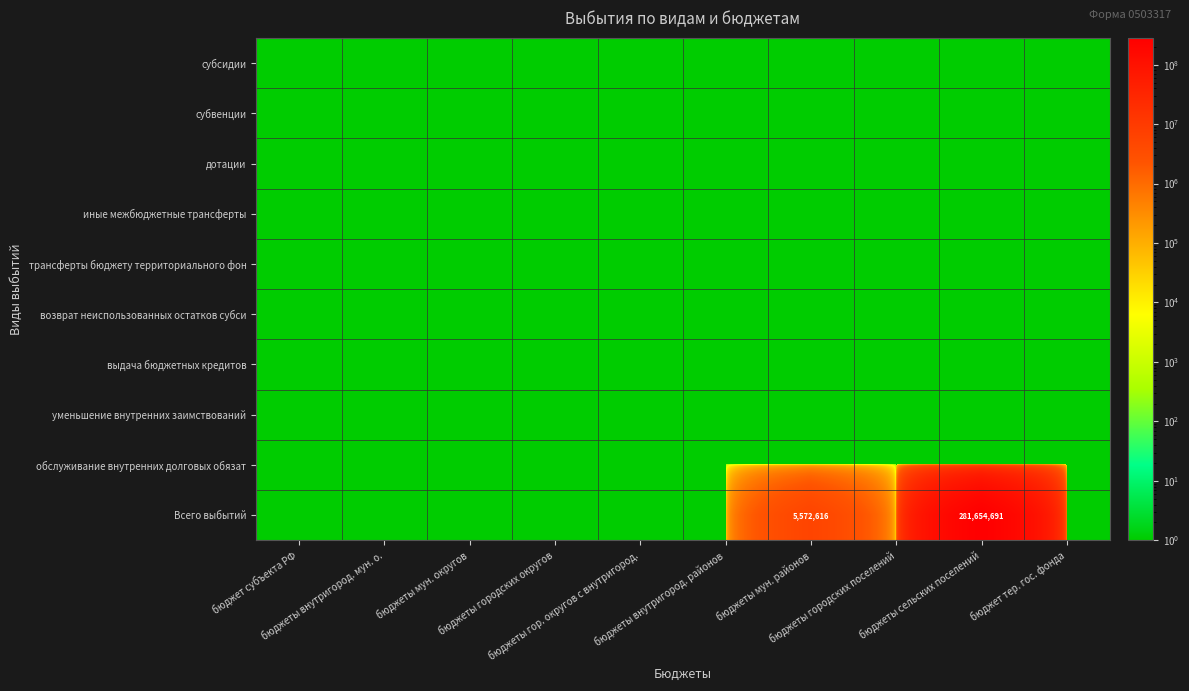

What is the approximate value of выдача бюджетных кредитов at бюджеты внутригород. районов?

1.0